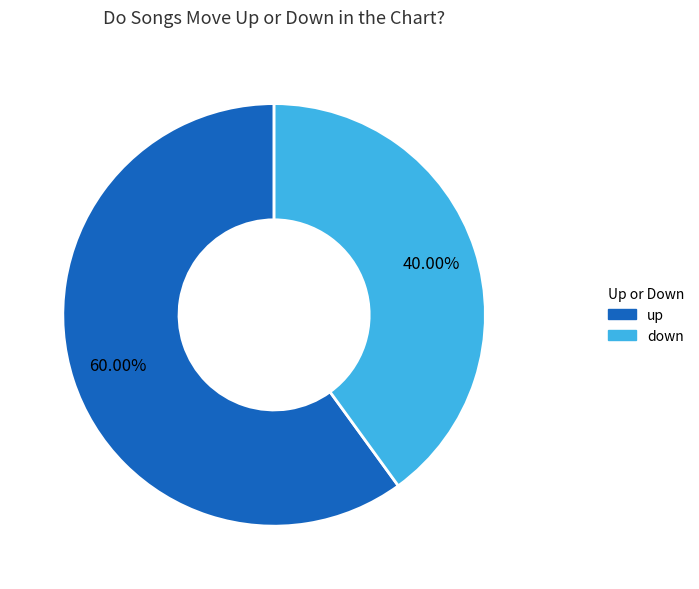

How many slices are in this pie chart?

2